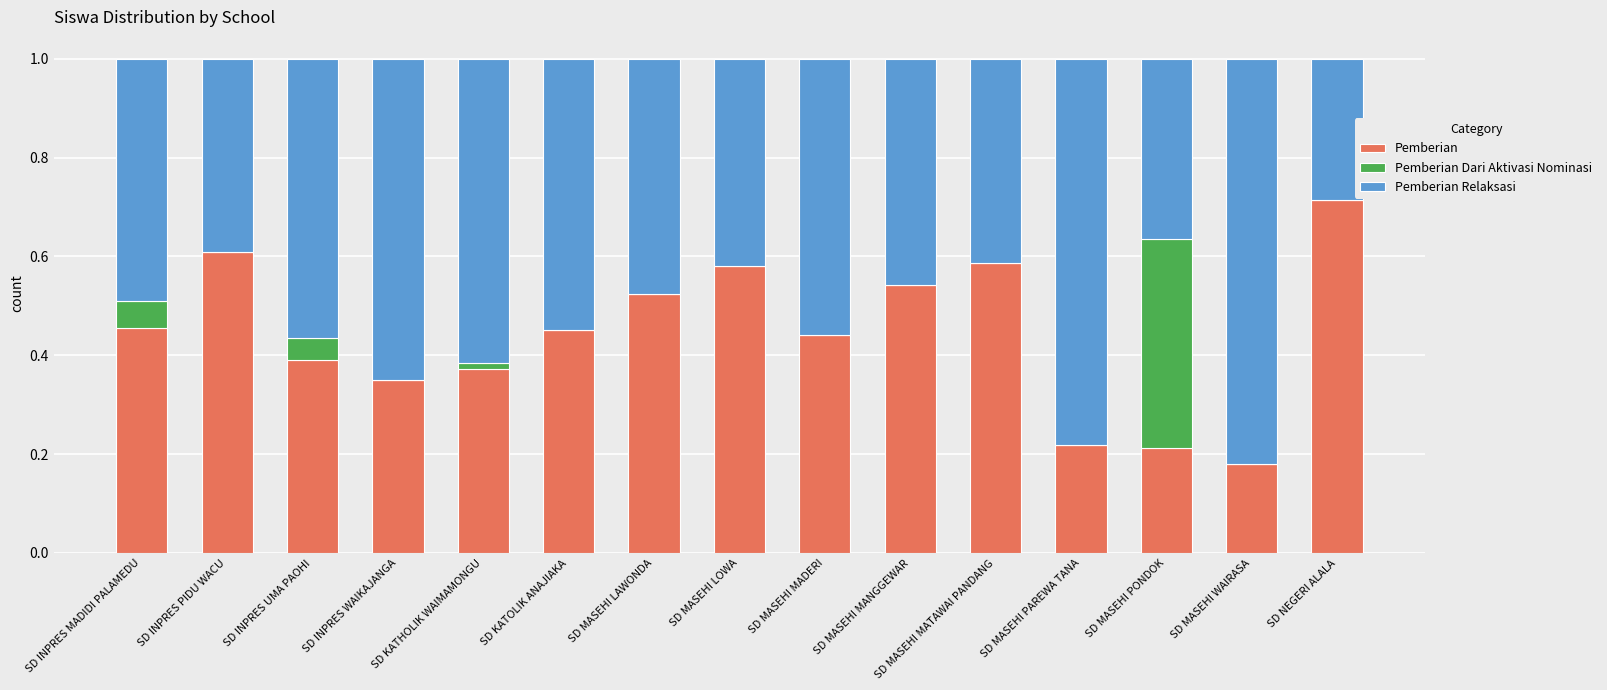

The Pemberian series shows 0.6 at SD INPRES PIDU WACU. True or false?

True